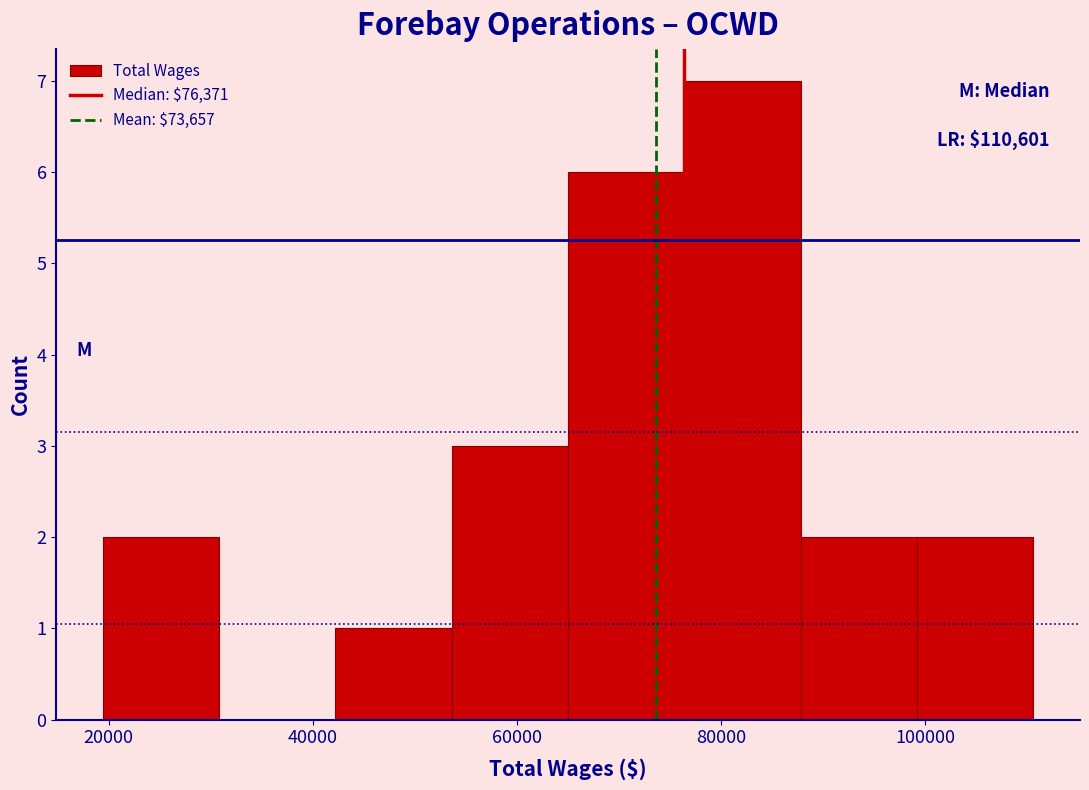

Over which range of the x-axis is the bar tallest?

76000 to 88000